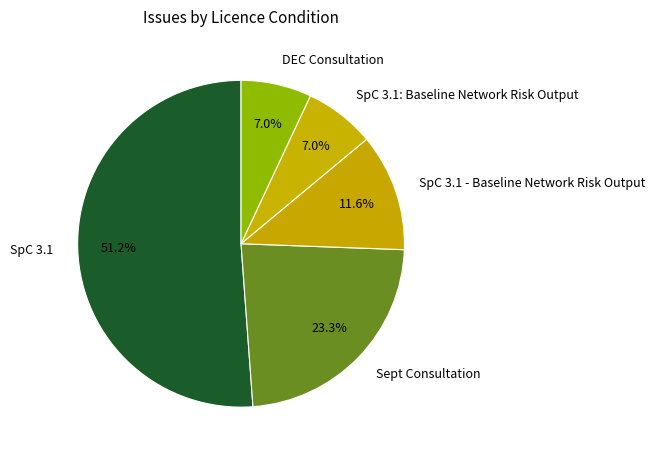

Combined, do DEC Consultation and Sept Consultation account for over 50%?

No